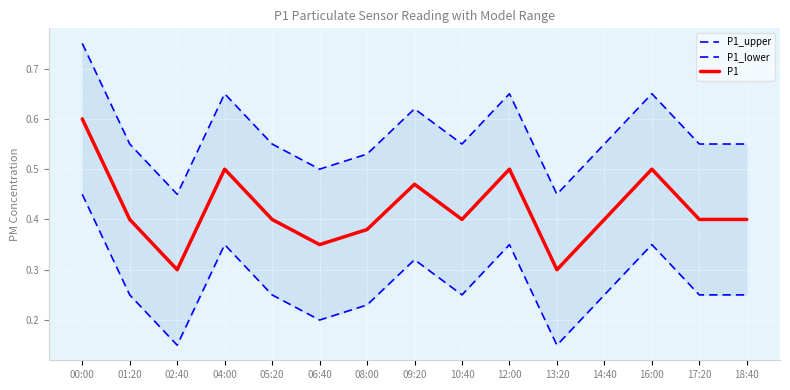

Where is the first local minimum for P1_upper?

02:40